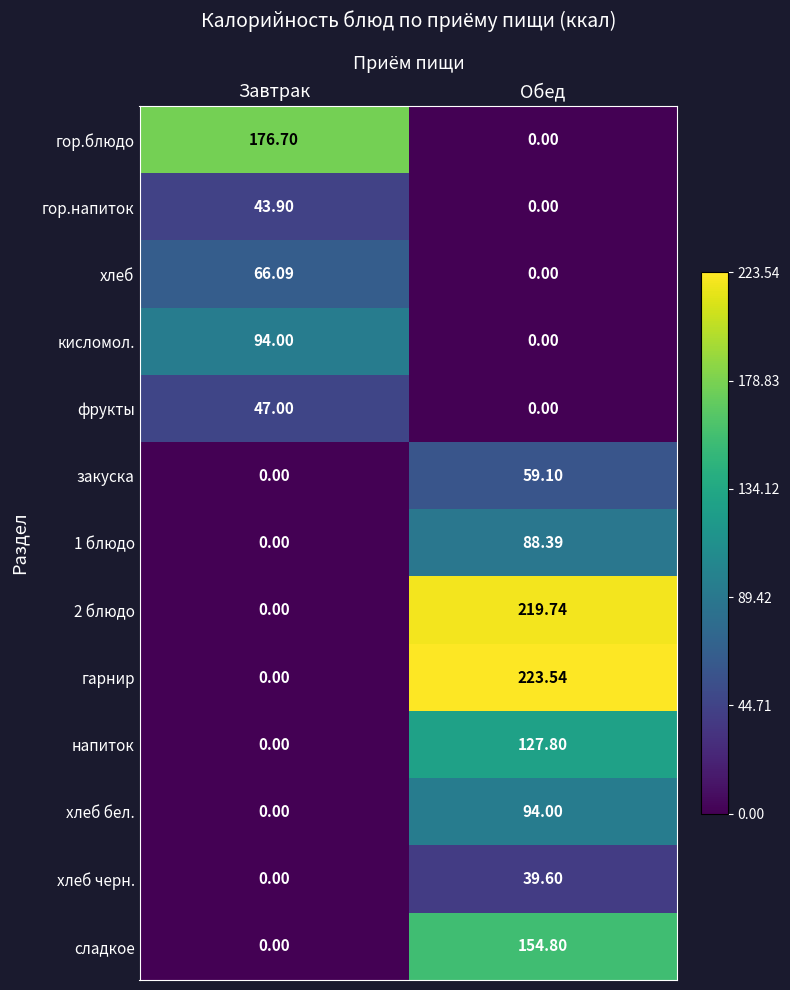

Which series has the largest total across all categories?

гарнир